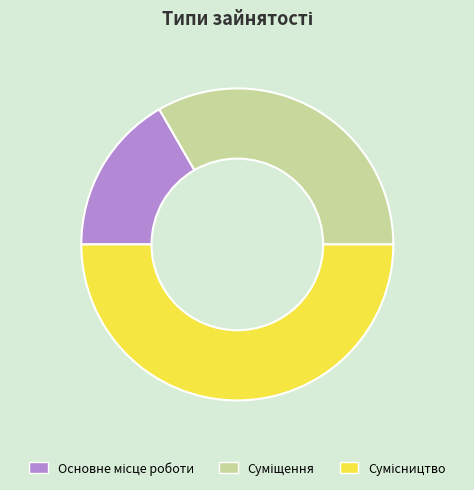

How many slices are in this pie chart?

3